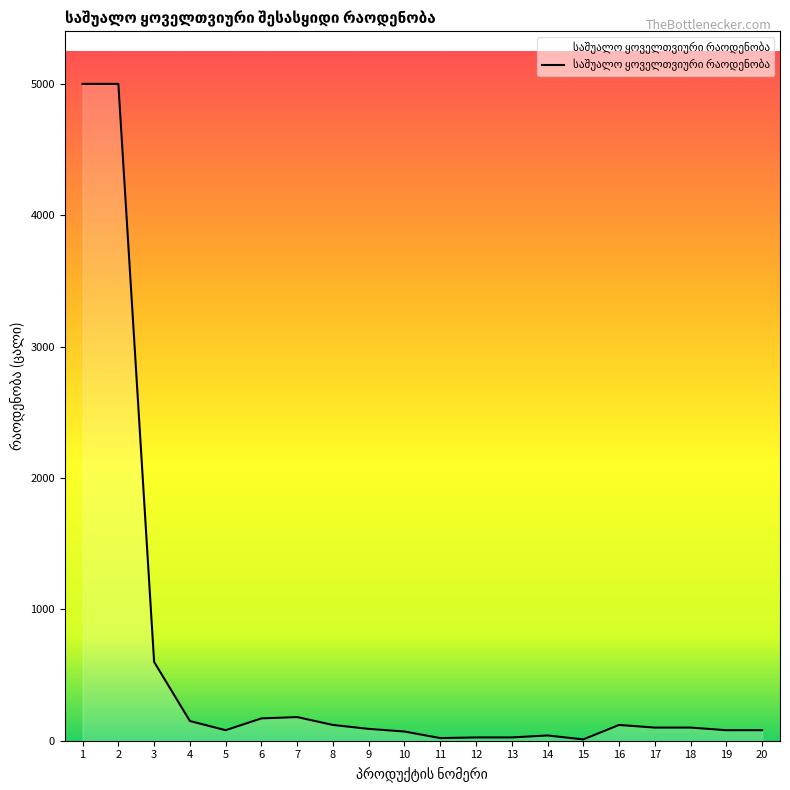

What is the greatest value displayed?

5000